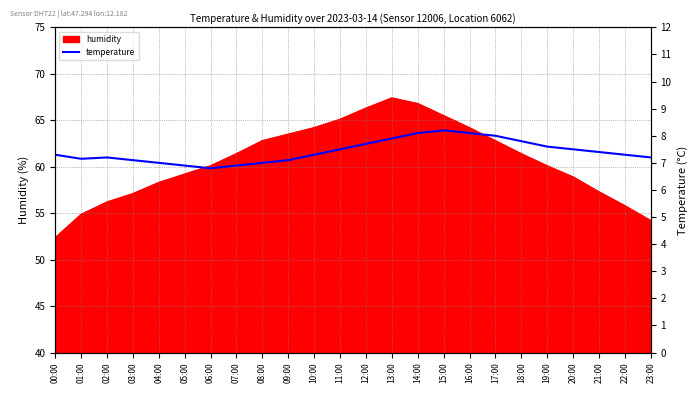

What is the minimum value shown in the chart?

6.8